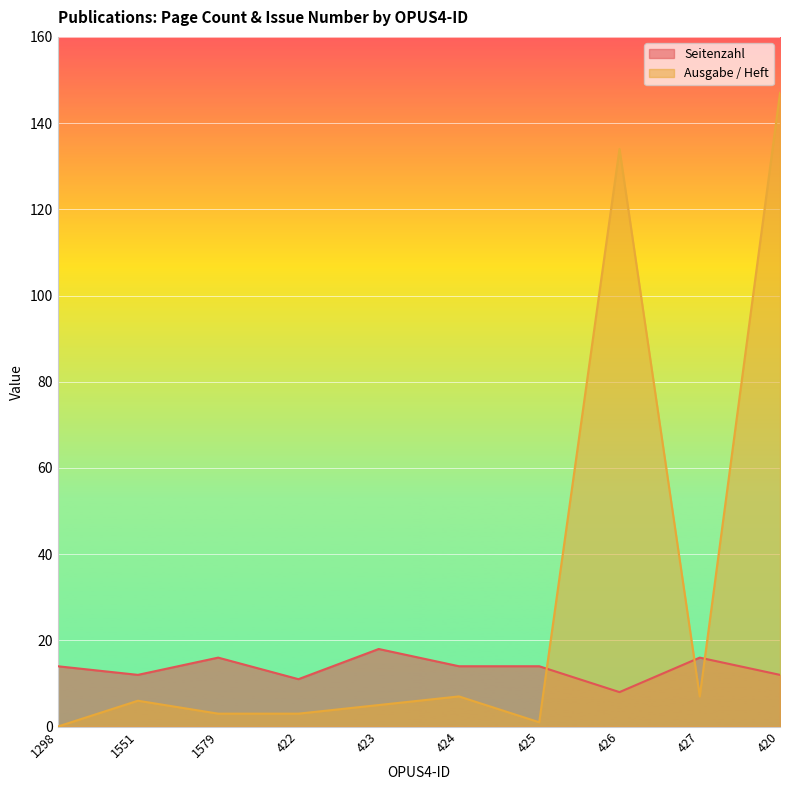

Where does the Ausgabe / Heft series first go above 6?

424